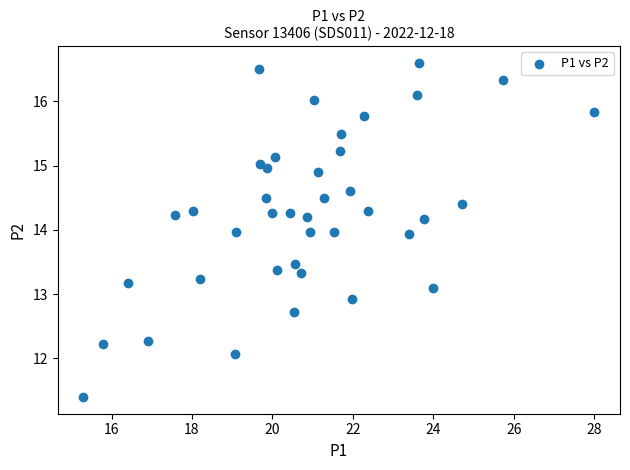

What is the range of Y values (max minus min)?

5.2